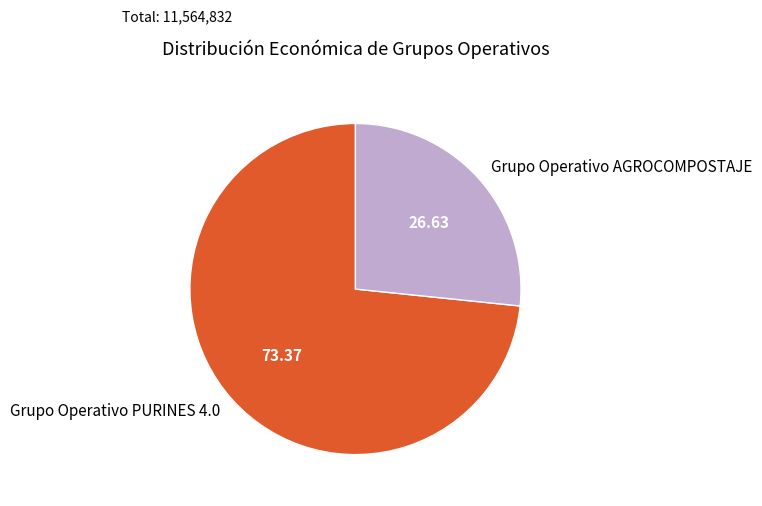

Combined, do Grupo Operativo AGROCOMPOSTAJE and Grupo Operativo PURINES 4.0 account for over 50%?

Yes